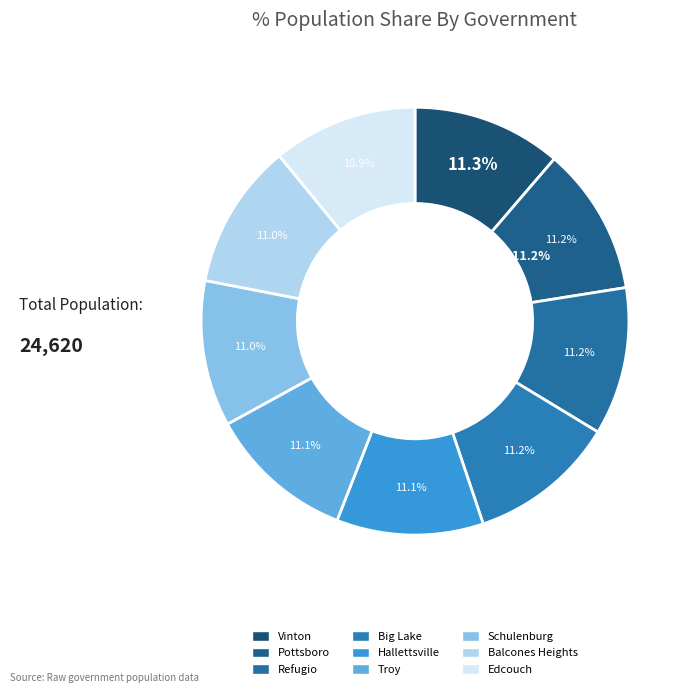

Combined, do Refugio and Pottsboro account for over 50%?

No